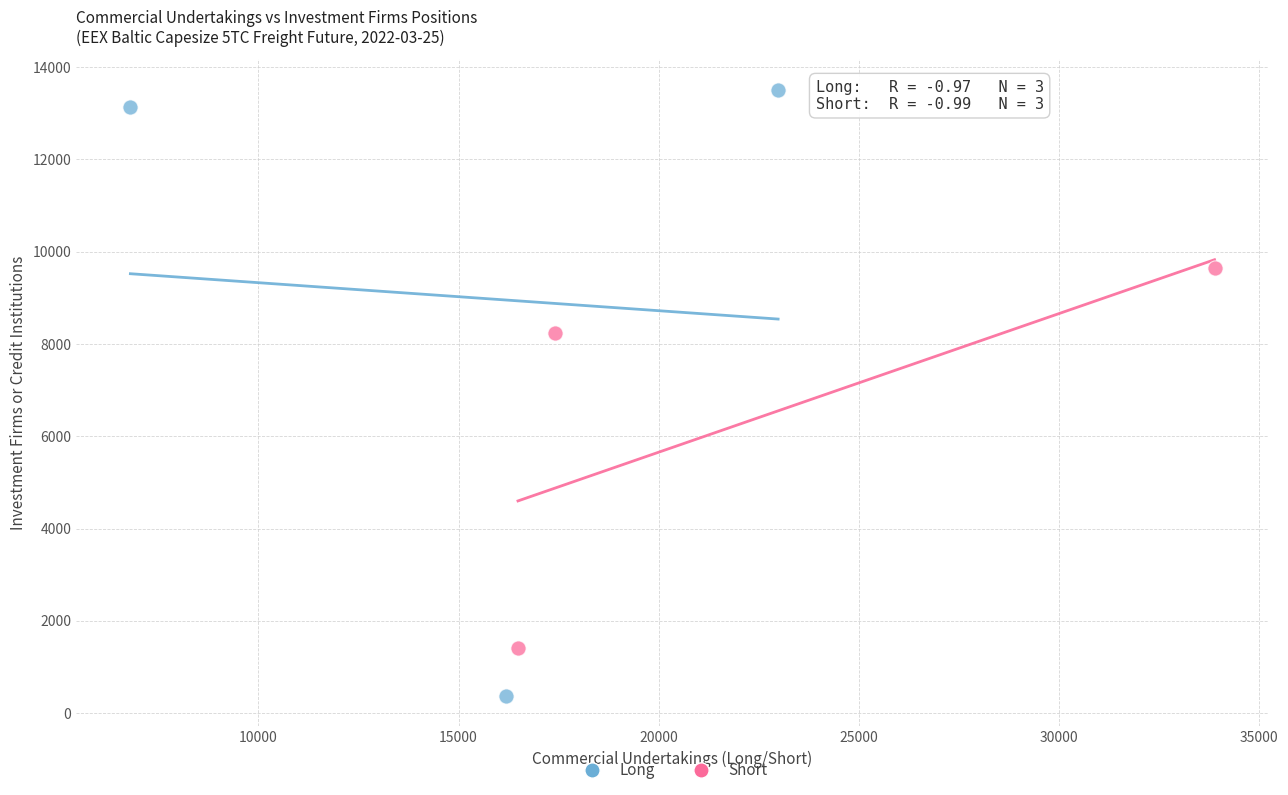

Which series has the largest Y range (max minus min)?

Long